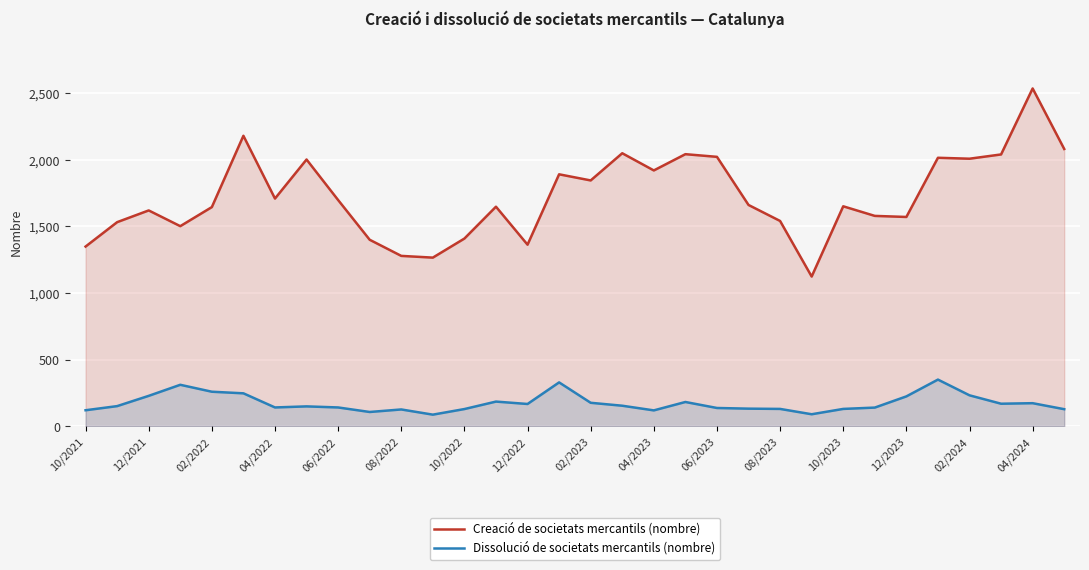

Rank the series at 04/2022 from highest to lowest value.

Creació de societats mercantils (nombre), Dissolució de societats mercantils (nombre)